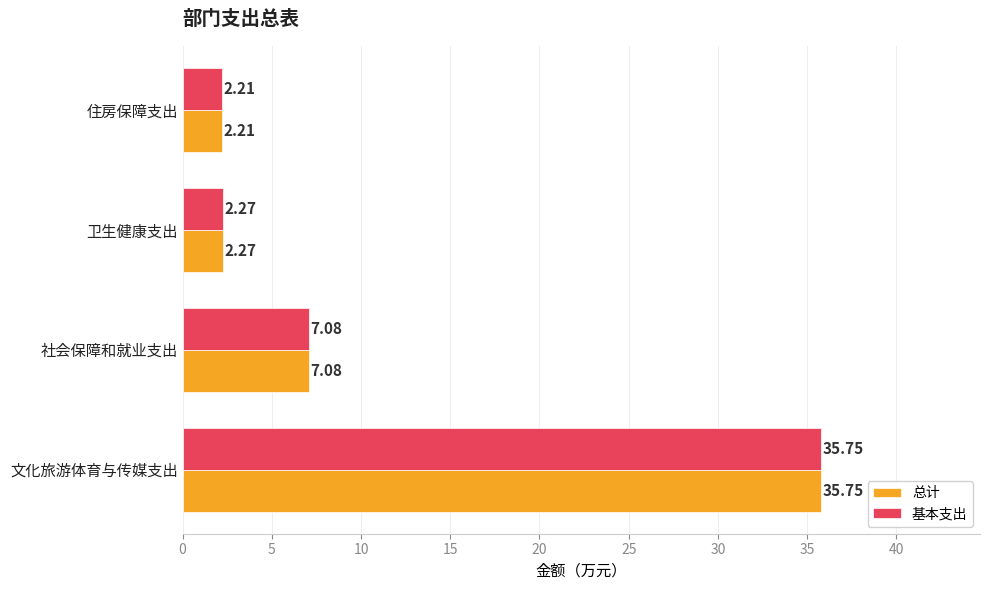

What is the minimum value shown in the chart?

2.2